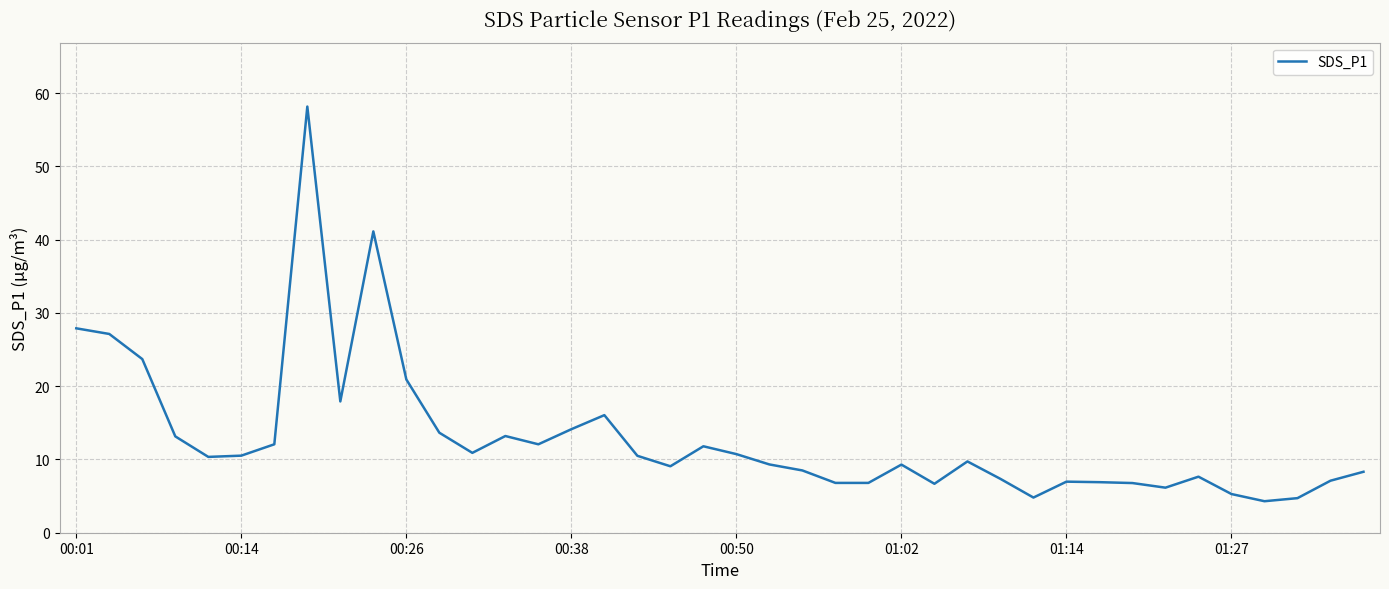

What is the minimum value shown in the chart?

4.3